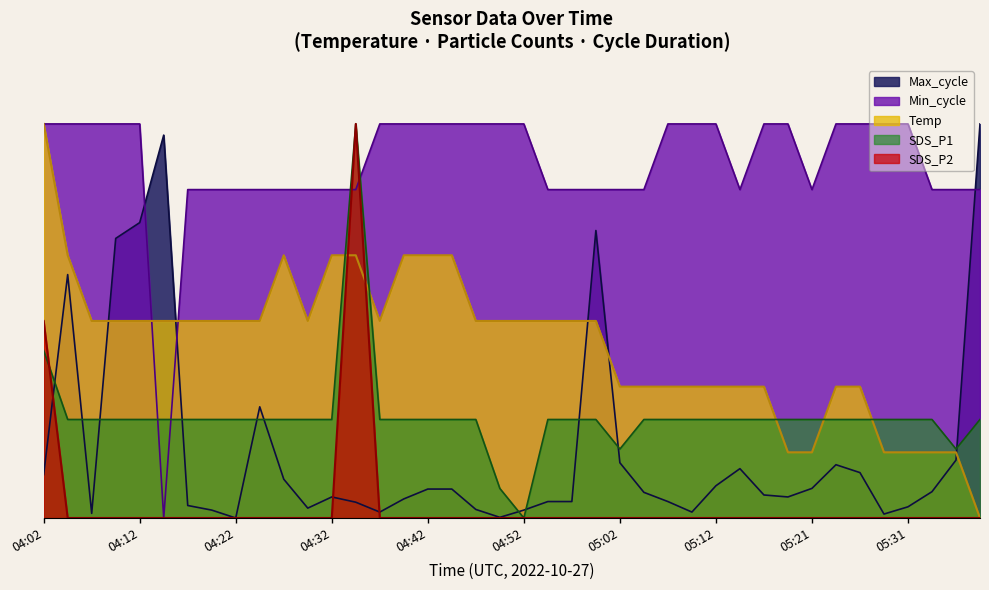

Which series changed the most between 04:40 and 04:54?

Min_cycle